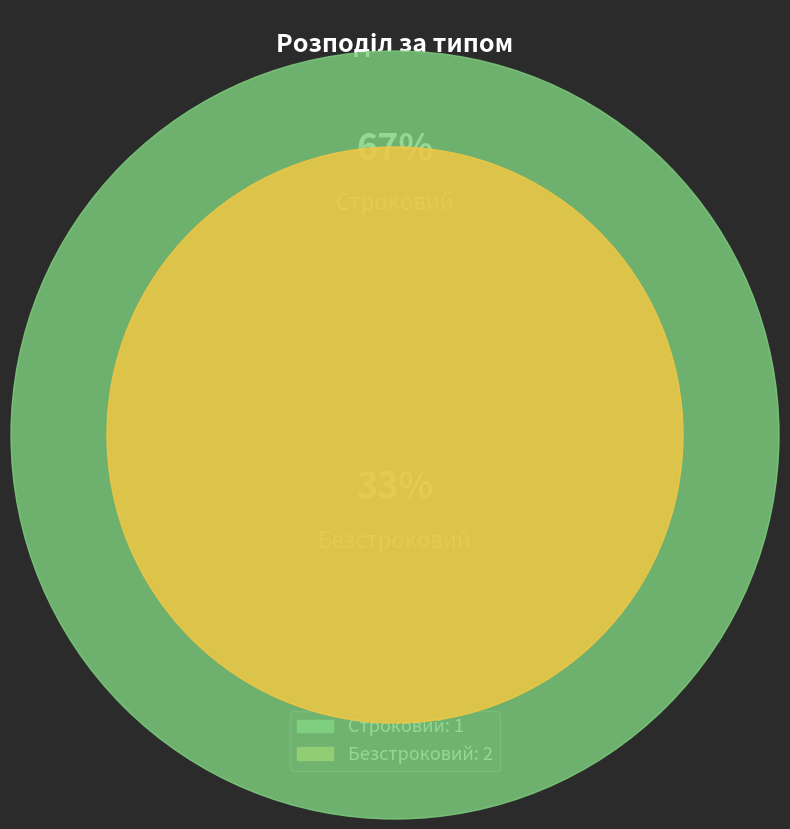

Count the number of slices in the pie.

2